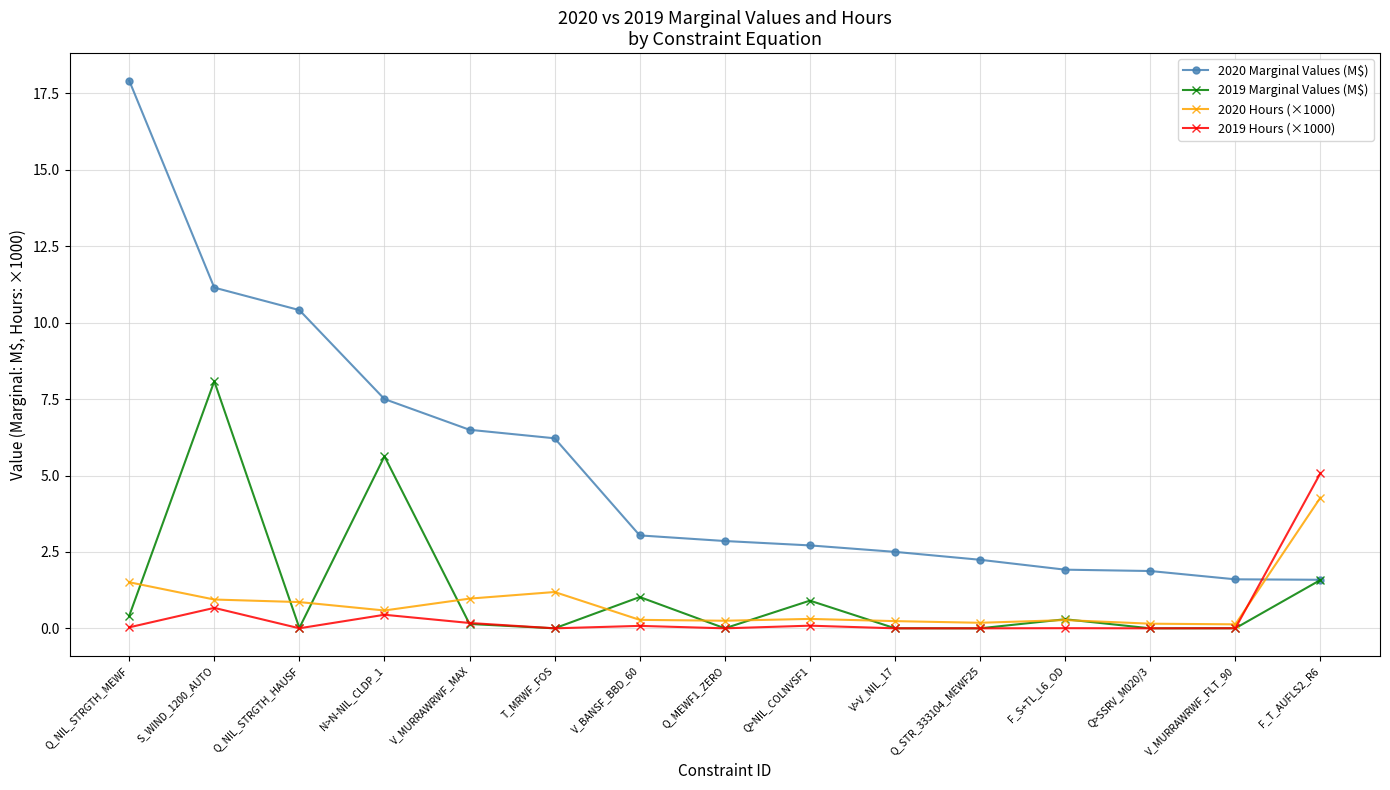

What position from the left is Q>SSRV_M020/3?

13